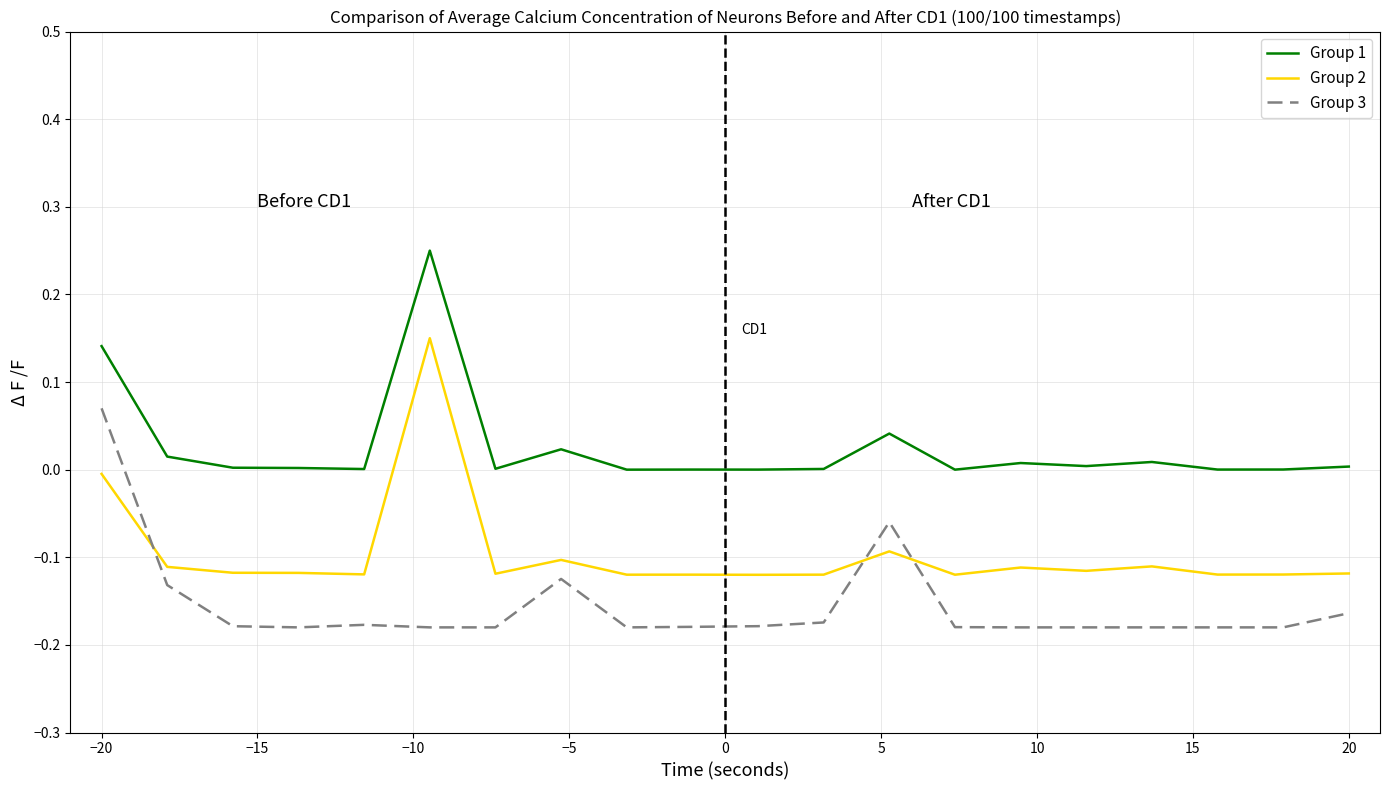

How many times do Group 2 and Group 3 cross each other?

3